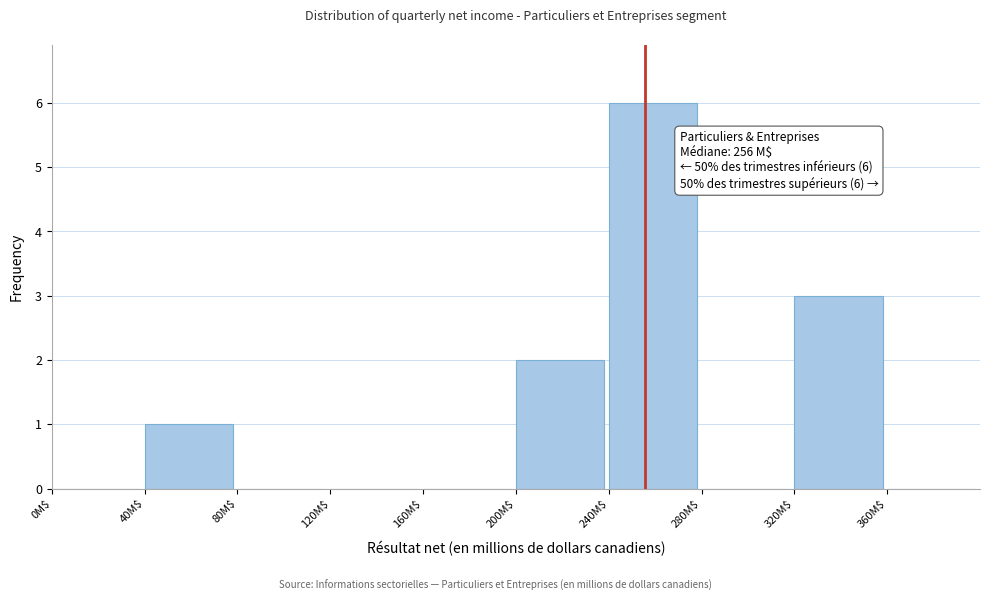

Over which range of the x-axis is the bar tallest?

240 to 280